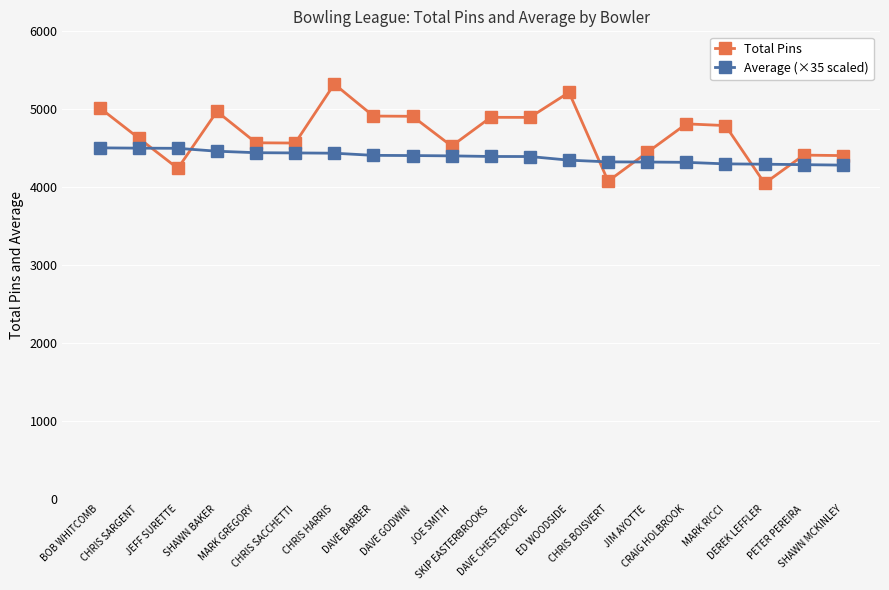

What is the sum of the Total Pins values at CHRIS SARGENT and ED WOODSIDE?

9847.0